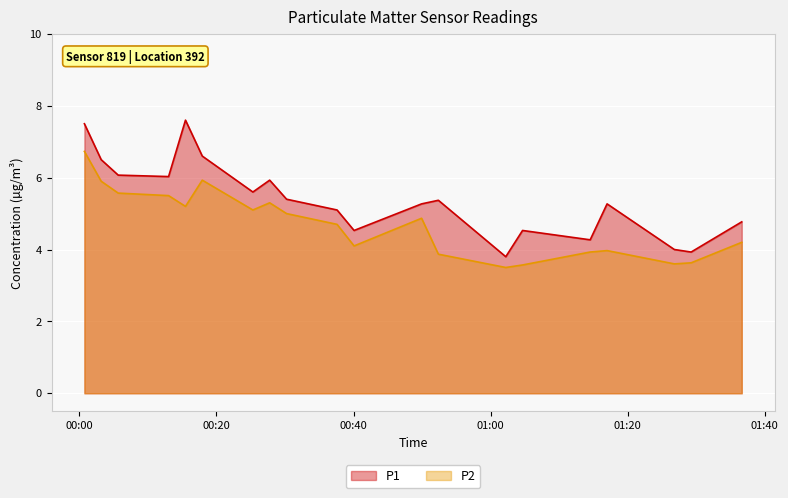

What is the maximum value shown in the chart?

7.6